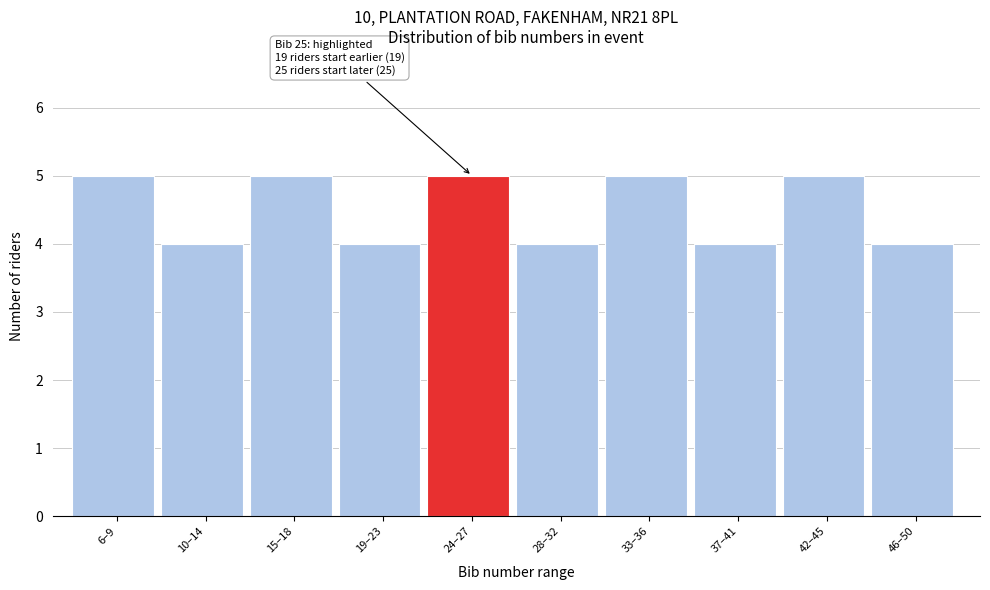

Reading left to right, what are all the values shown in this chart?

6–9=5	10–14=4	15–18=5	19–23=4	24–27=5	28–32=4	33–36=5	37–41=4	42–45=5	46–50=4